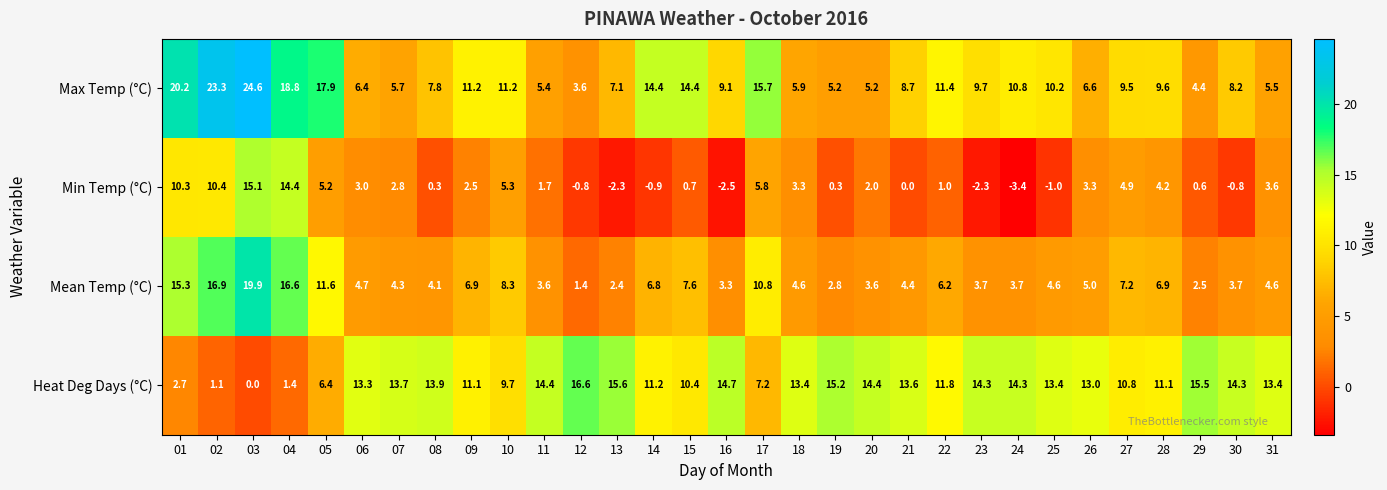

At how many categories does at least one series exceed 5?

31